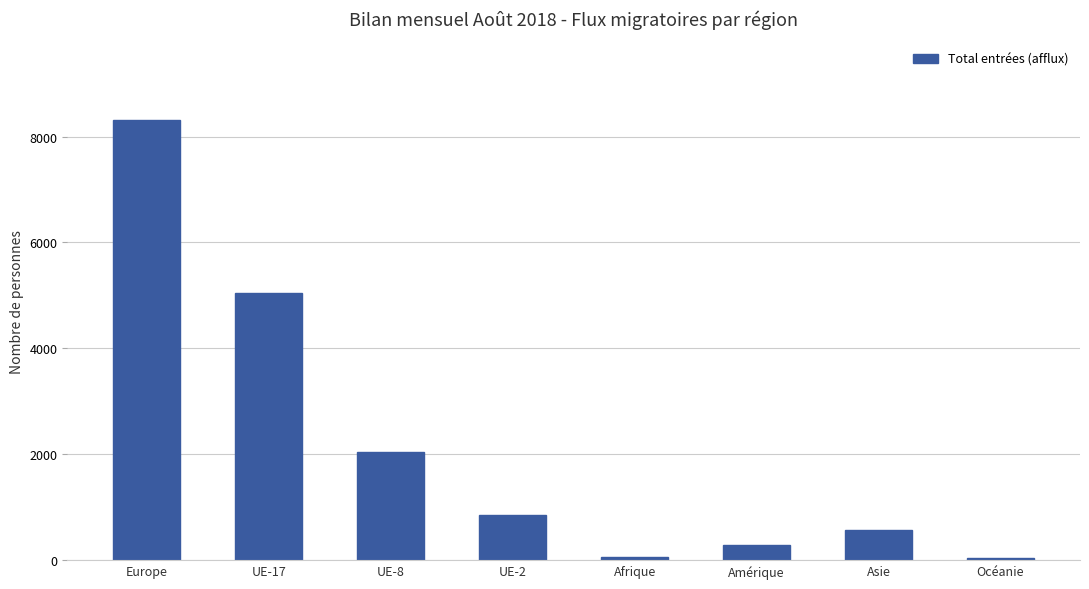

What is the change in value from Europe to UE-17?

-3257